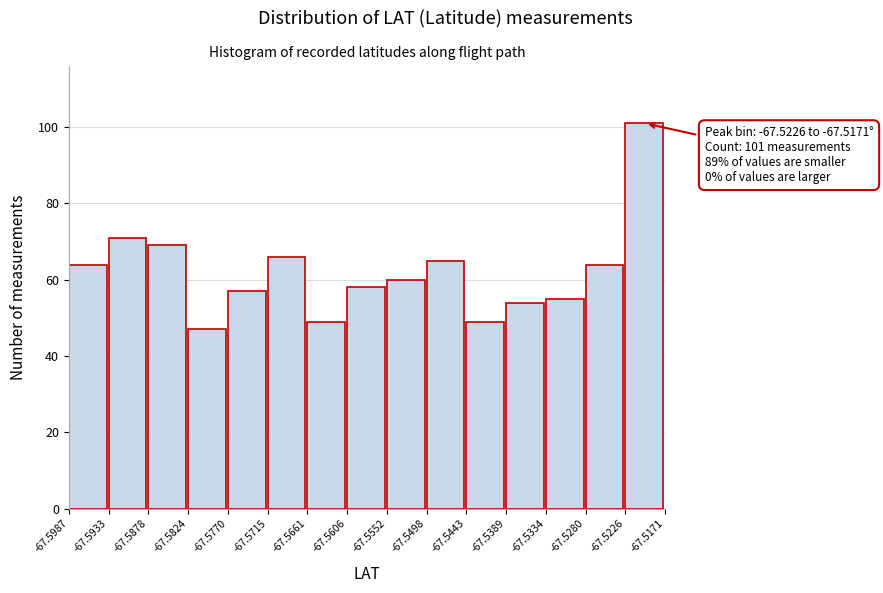

Which range on the x-axis has the tallest bar?

-67.5226 to -67.5171